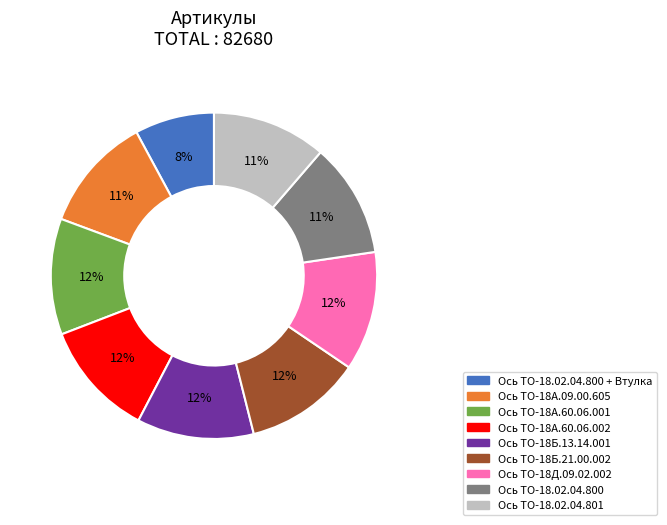

What is the smallest slice in the pie chart?

Ось ТО-18.02.04.800 + Втулка